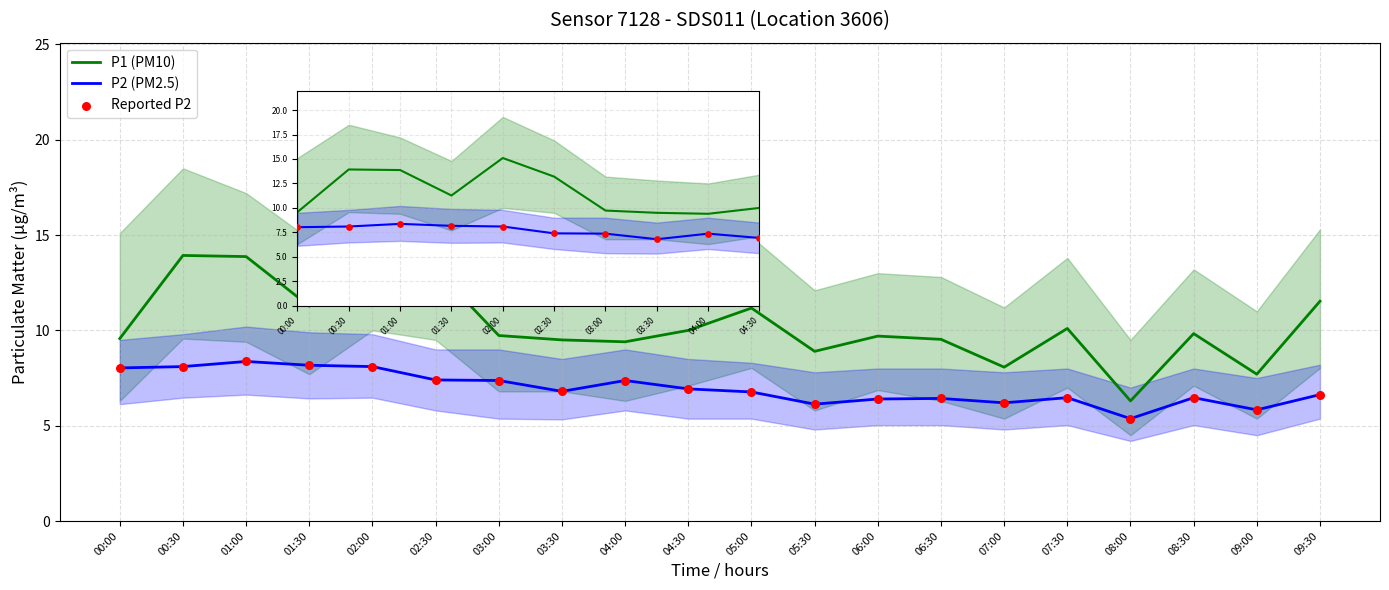

Which series has the largest total across all categories?

P1 (PM10)